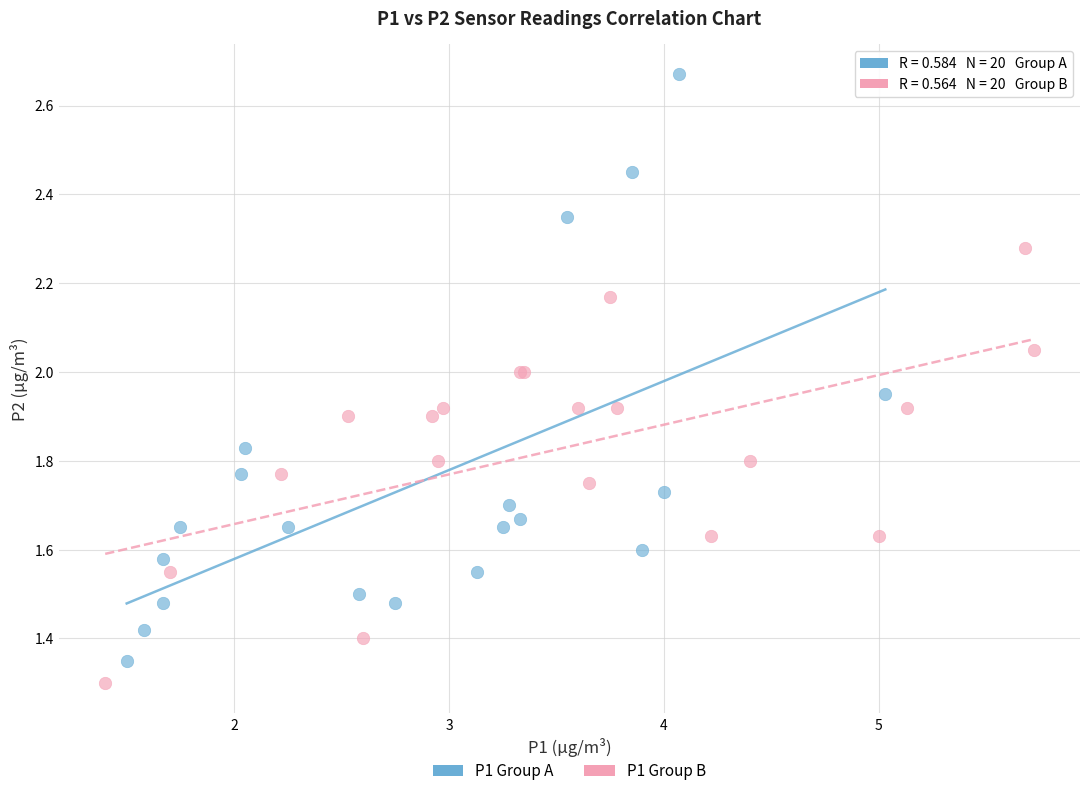

Which series reaches the maximum Y coordinate?

P1 Group A